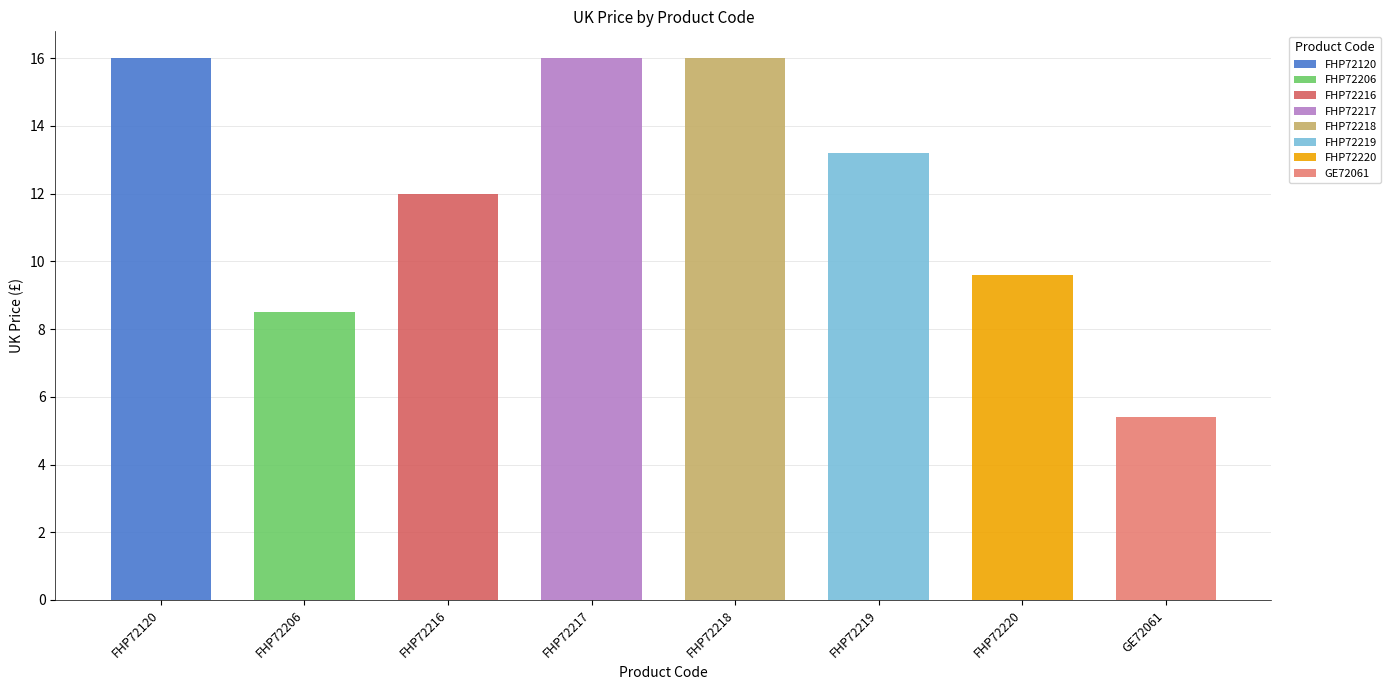

The value at FHP72219 is 13.2. True or false?

True